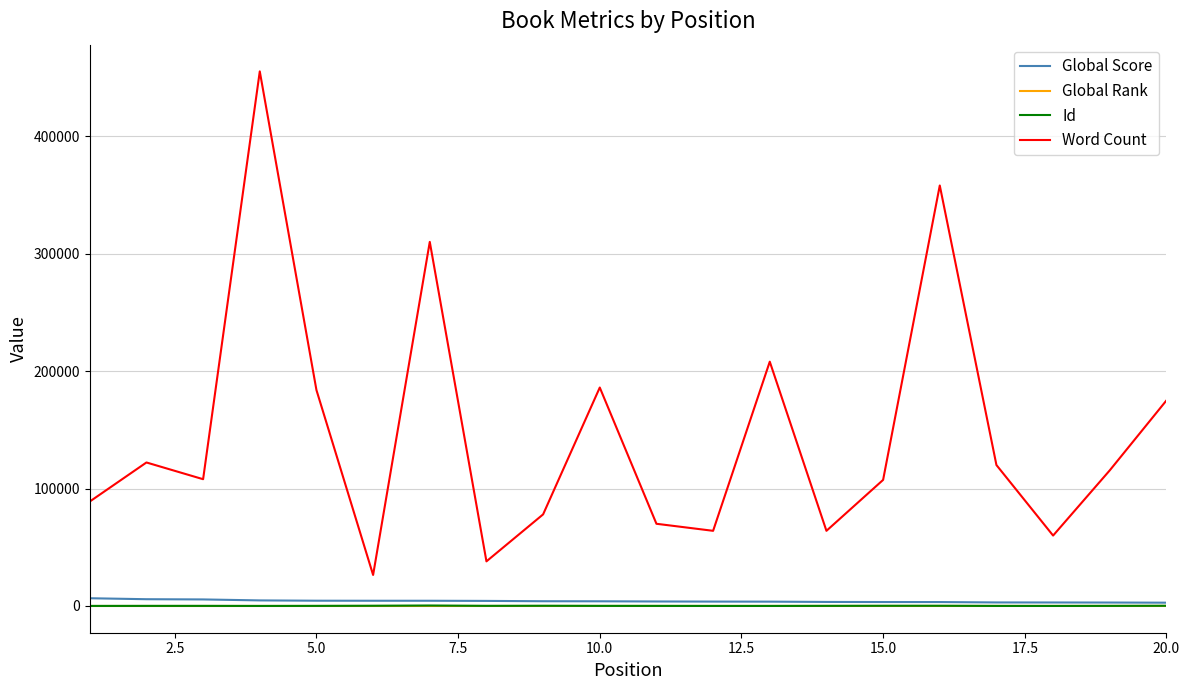

Which series has the widest spread of values?

Word Count